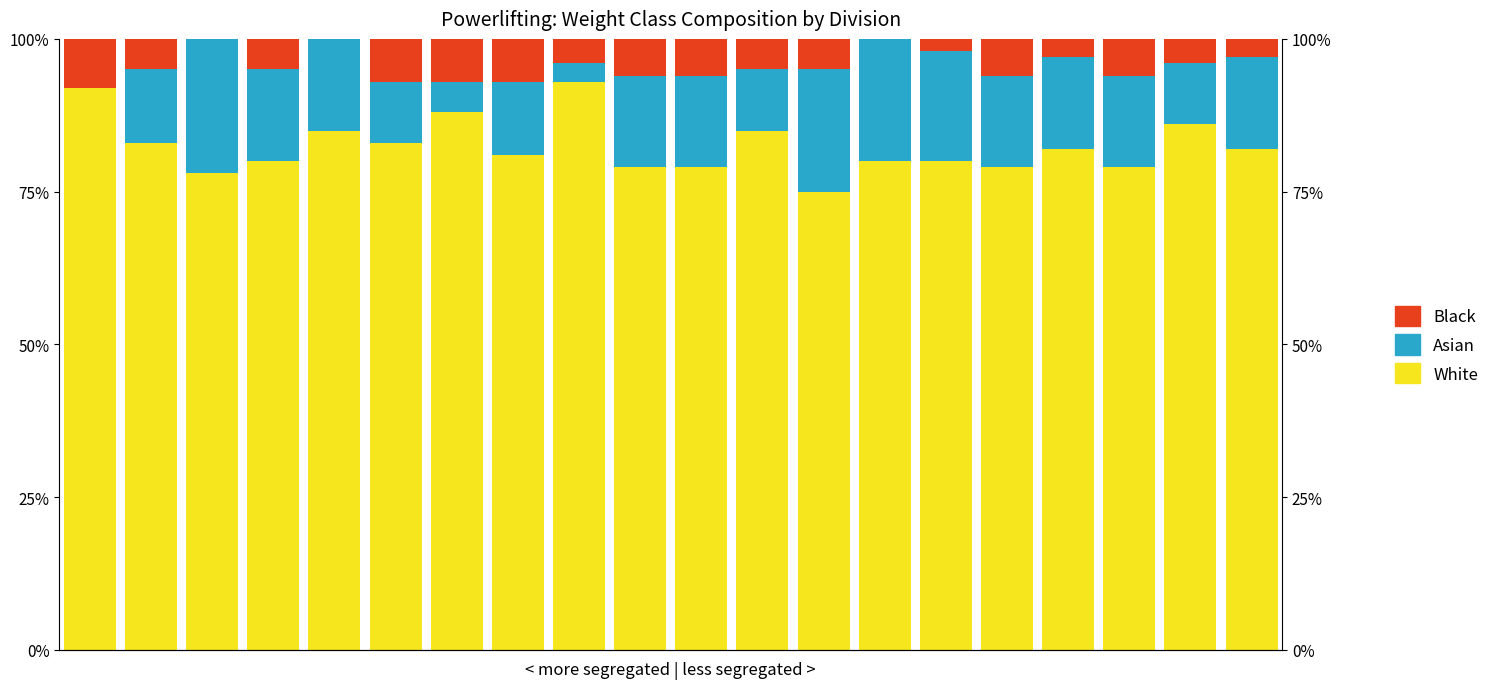

At which label does White reach its peak?

8